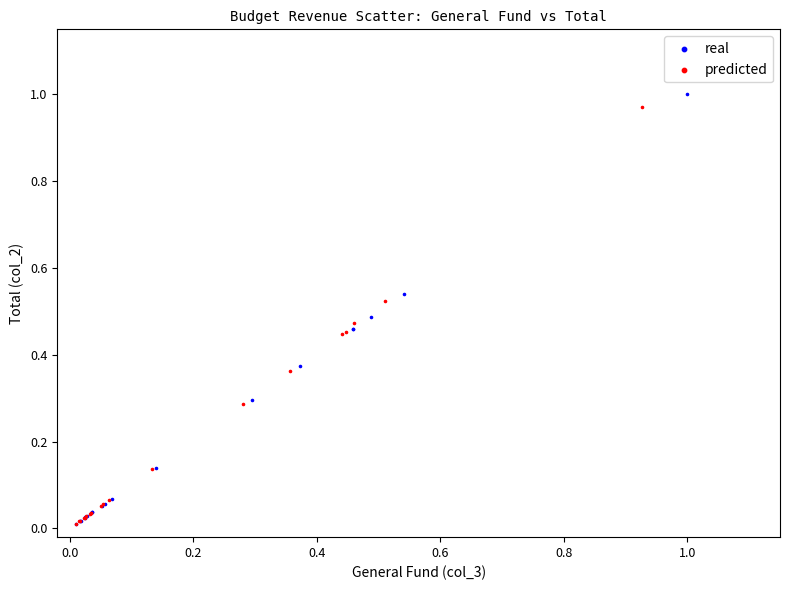

Which series has the widest spread of Y values?

real